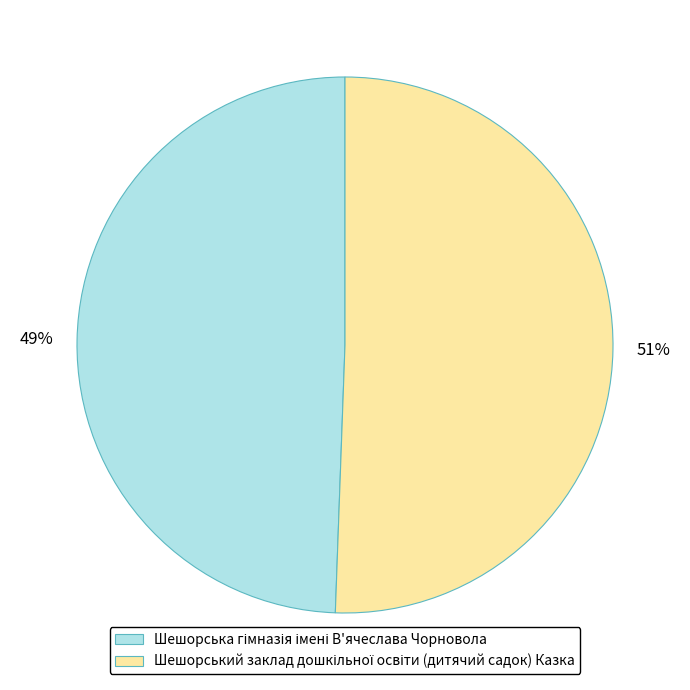

To the nearest percent, what is the average slice percentage?

50%